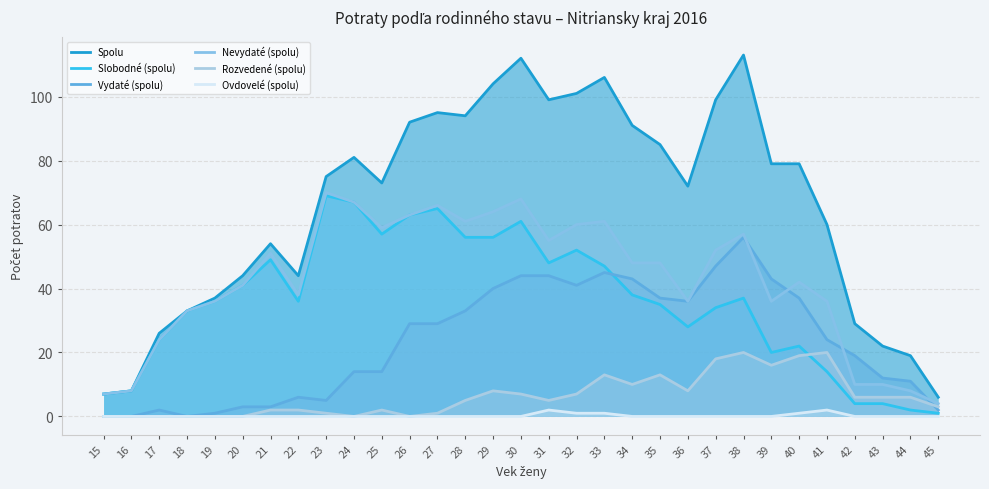

What is the value of the Vydaté (spolu) point at the 8th from the left?

6